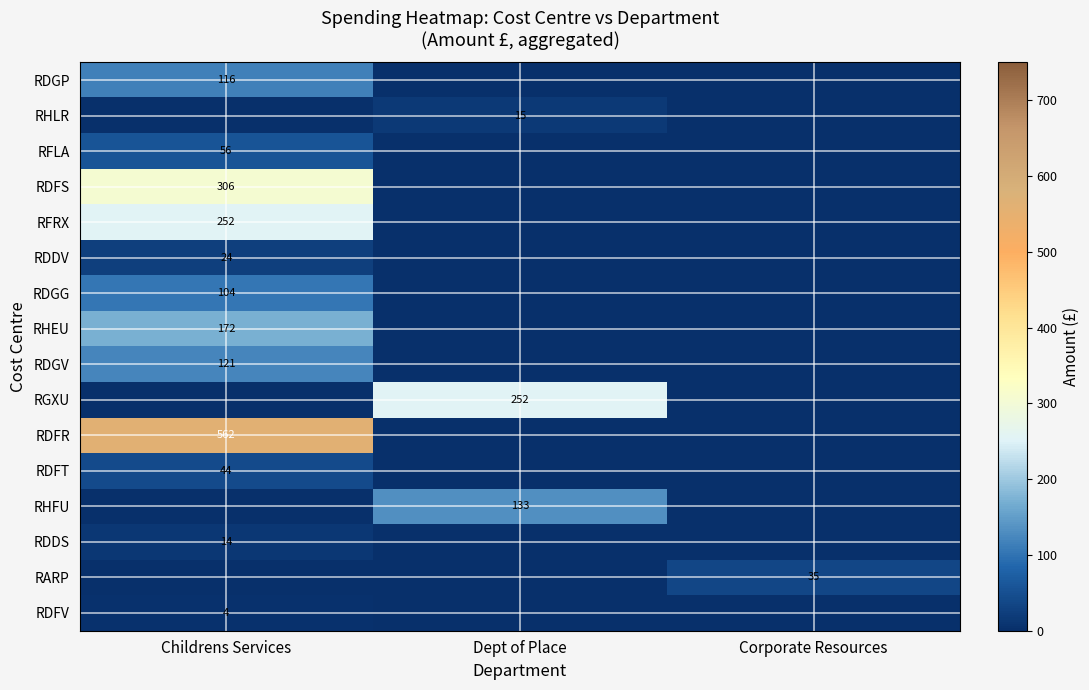

The RHLR series shows 15 at Dept of Place. True or false?

True